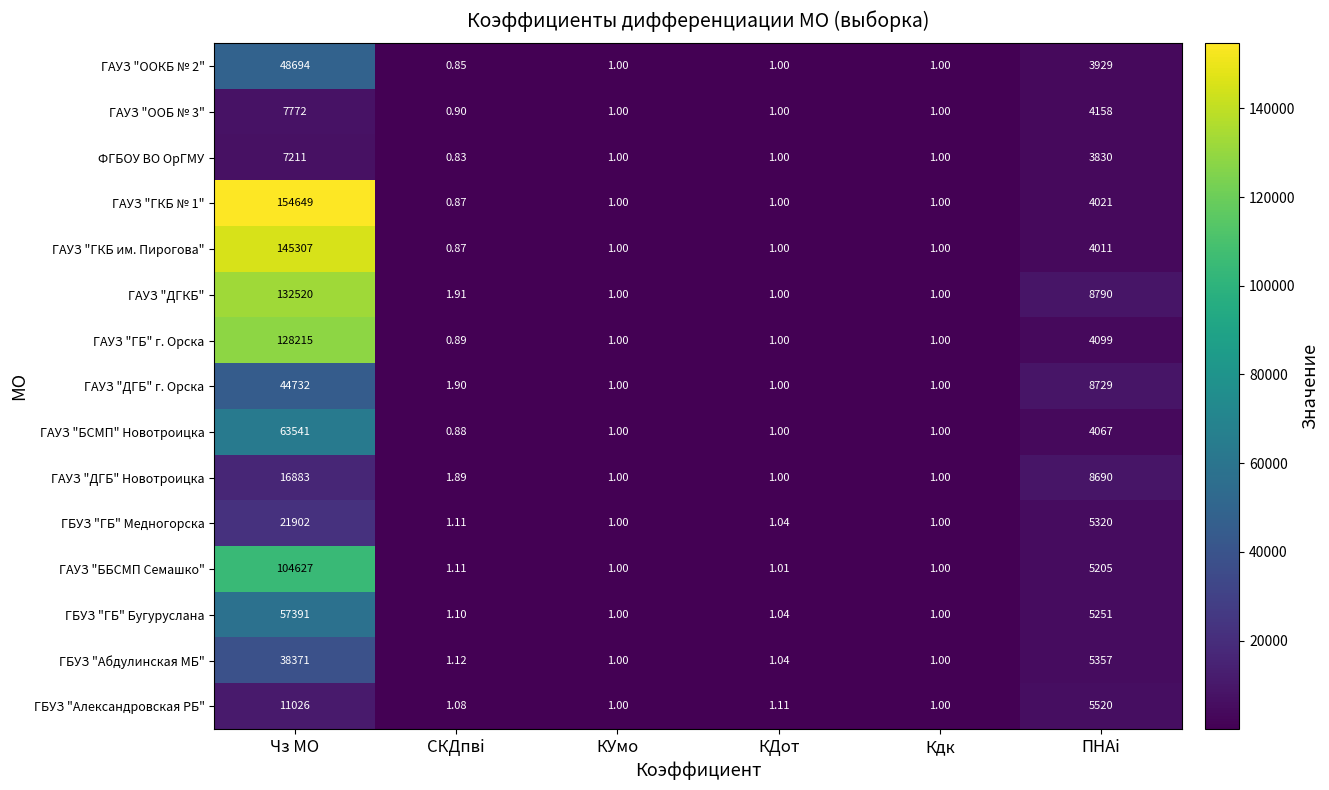

Rank the series by their maximum value, from highest to lowest.

ГАУЗ "ГКБ № 1", ГАУЗ "ГКБ им. Пирогова", ГАУЗ "ДГКБ", ГАУЗ "ГБ" г. Орска, ГАУЗ "ББСМП Семашко", ГАУЗ "БСМП" Новотроицка, ГБУЗ "ГБ" Бугуруслана, ГАУЗ "OOКБ № 2", ГАУЗ "ДГБ" г. Орска, ГБУЗ "Абдулинская МБ", ГБУЗ "ГБ" Медногорска, ГАУЗ "ДГБ" Новотроицка, ГБУЗ "Александровская РБ", ГАУЗ "ООБ № 3", ФГБОУ ВО ОрГМУ